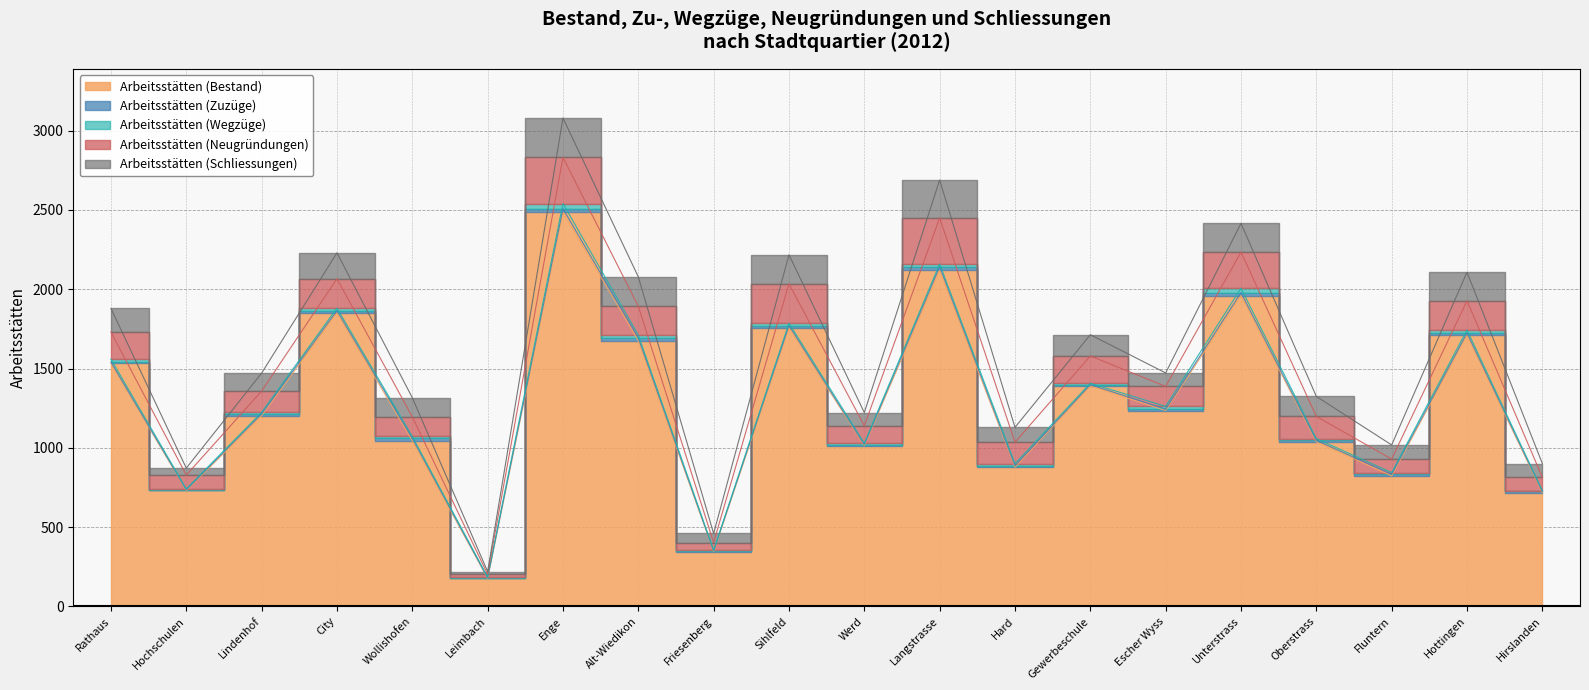

What is the total value across all series at Hirslanden?

901